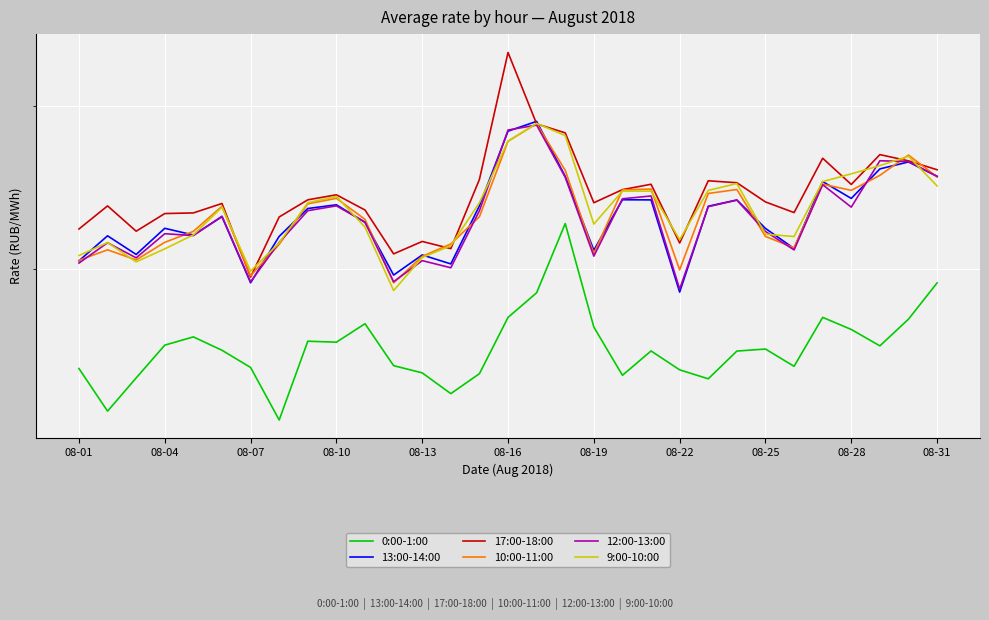

At which label is 13:00-14:00 closest to 3386?

23